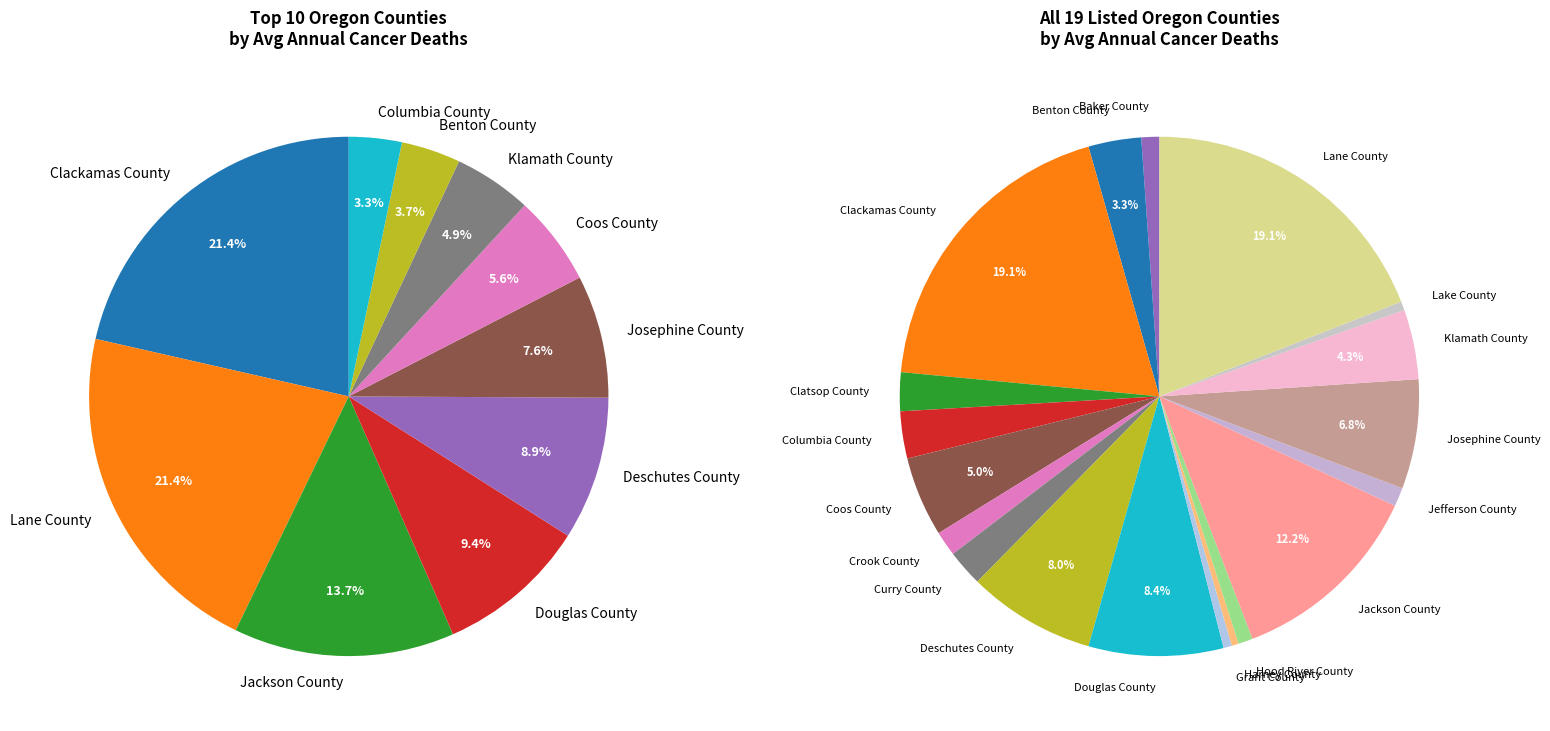

What percentage is the Curry County slice, to the nearest percent?

1%